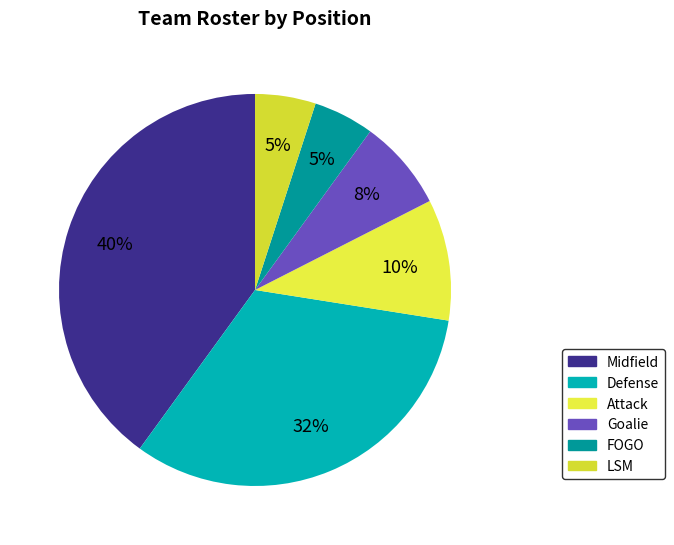

To the nearest percent, what is the combined percentage of LSM and Goalie?

12%